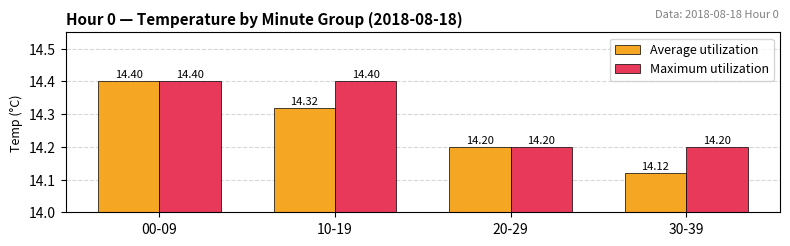

How many groups of bars are there?

4